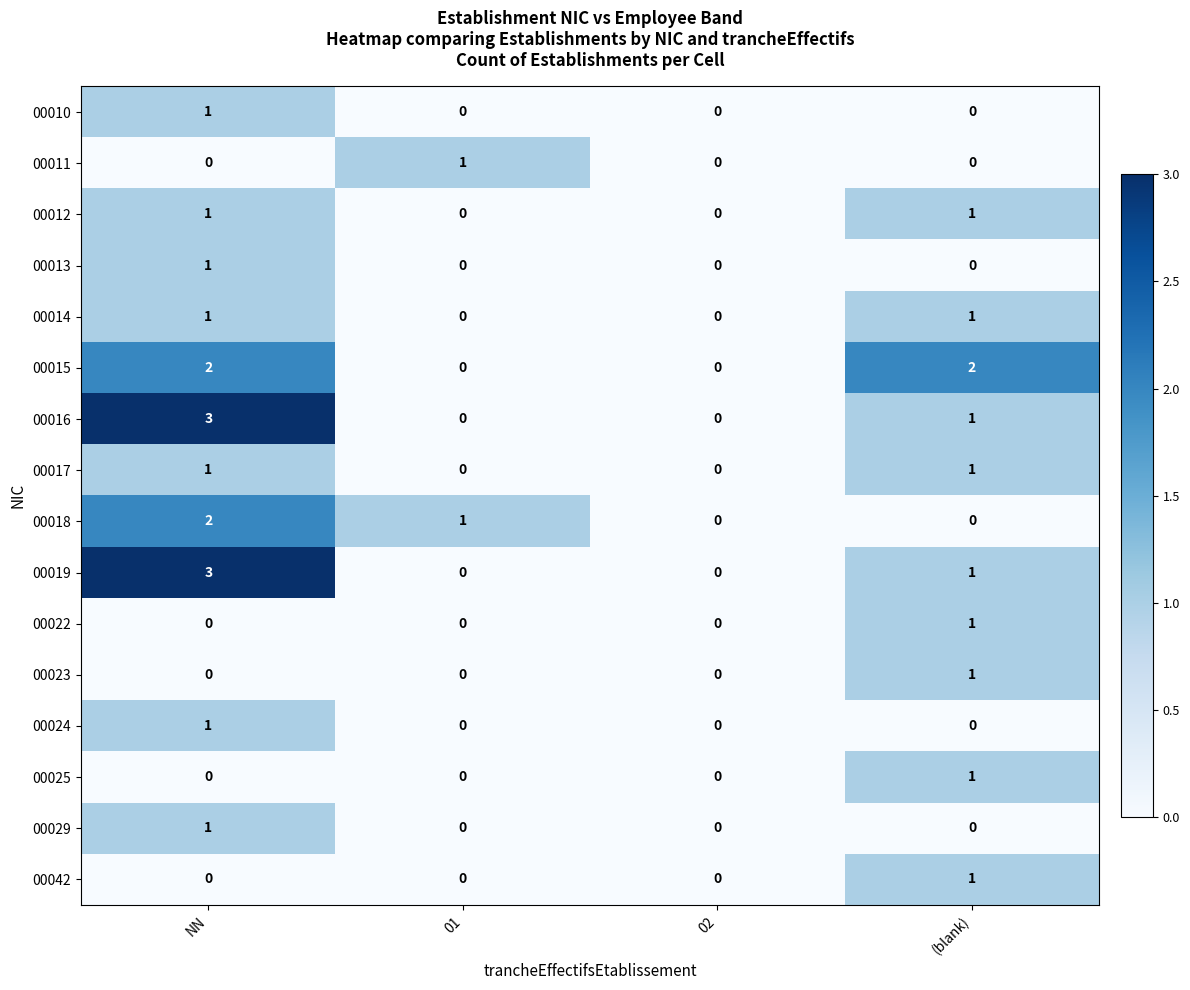

How many data points in 00024 are above 0?

1